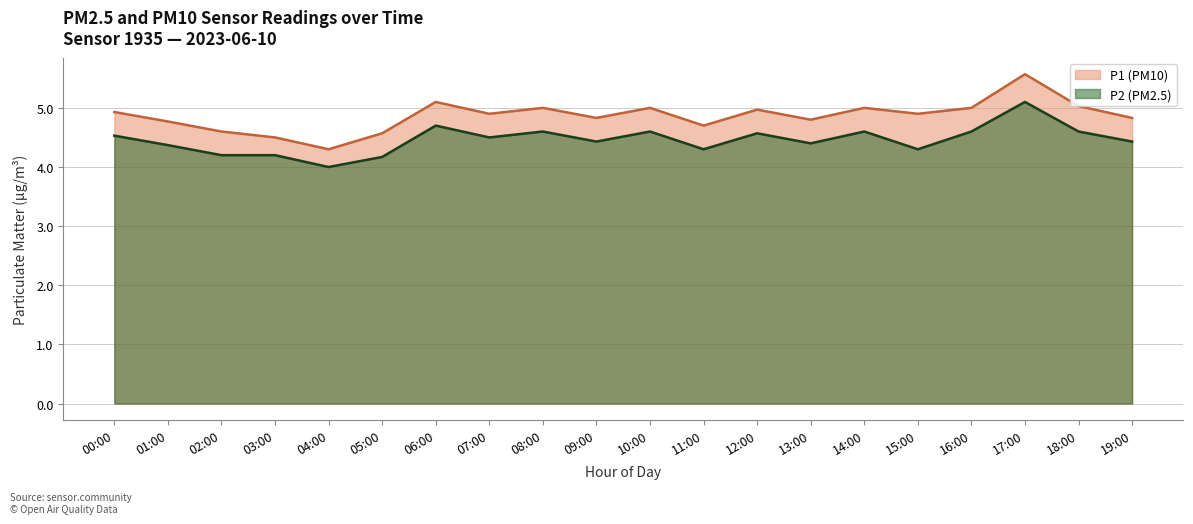

At 00:00, list the series in order from largest to smallest.

P1 (PM10), P2 (PM2.5)